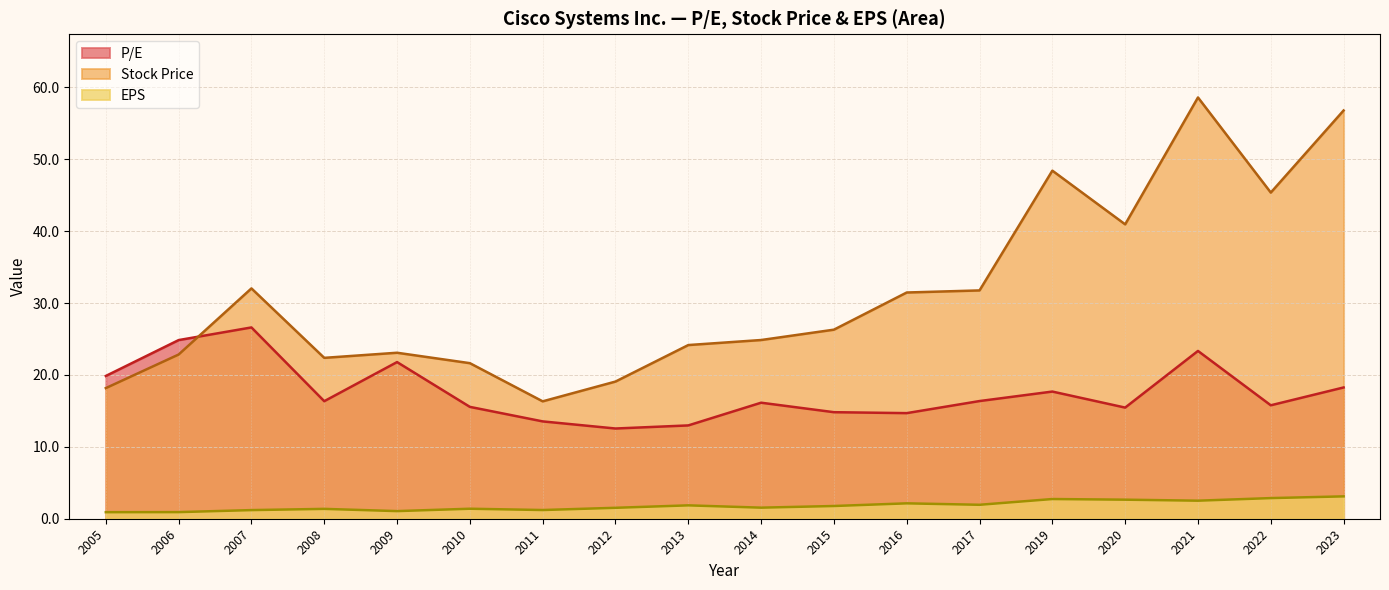

True or false: EPS has more than 2 points higher than both neighbors.

True